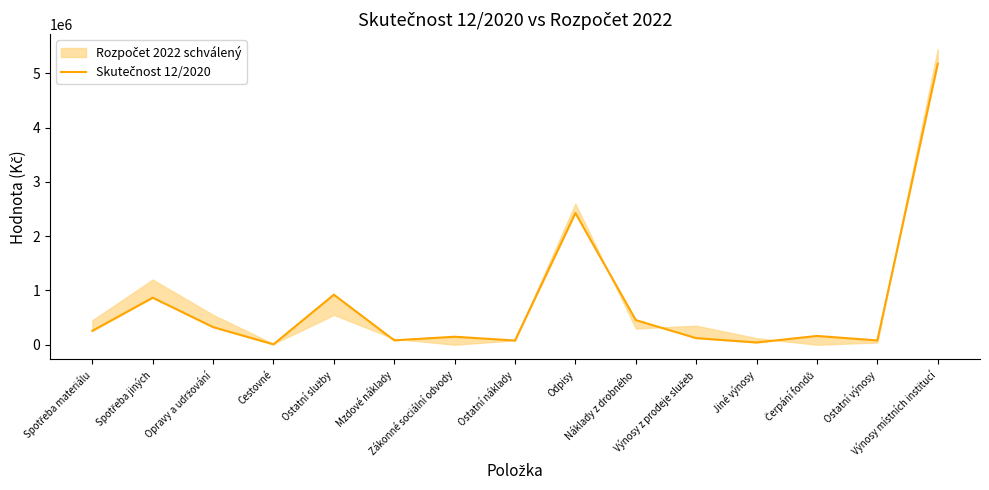

What is the difference between the maximum and minimum values?

5172915